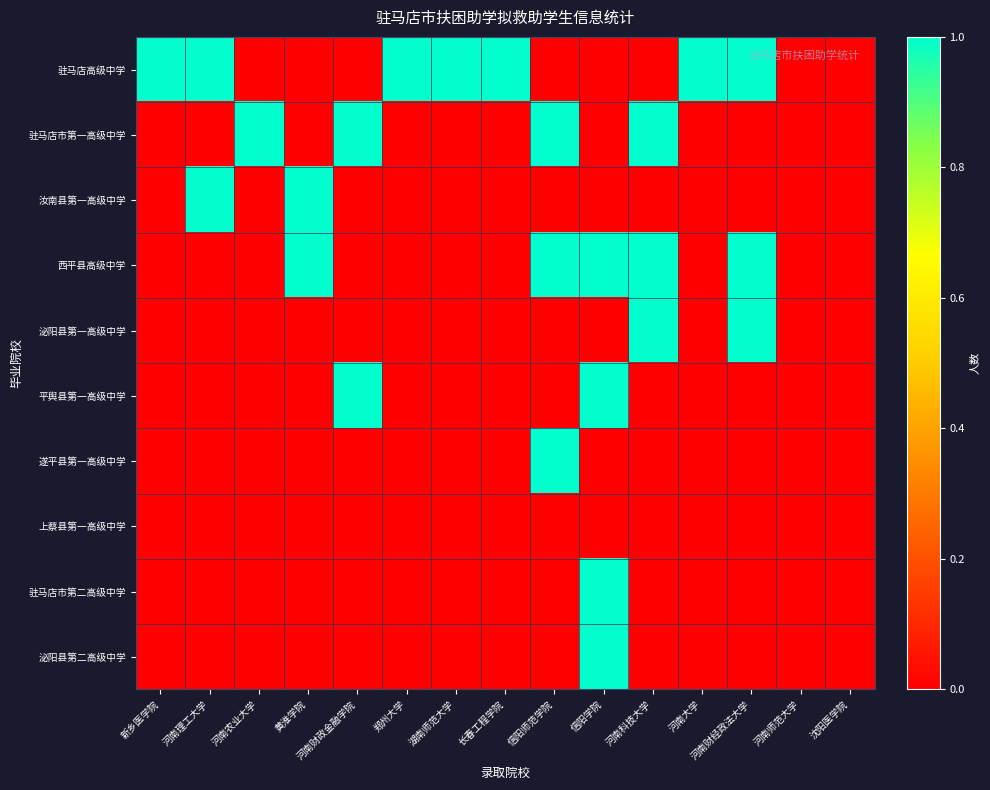

At which category is the sum across all series the highest?

信阳学院